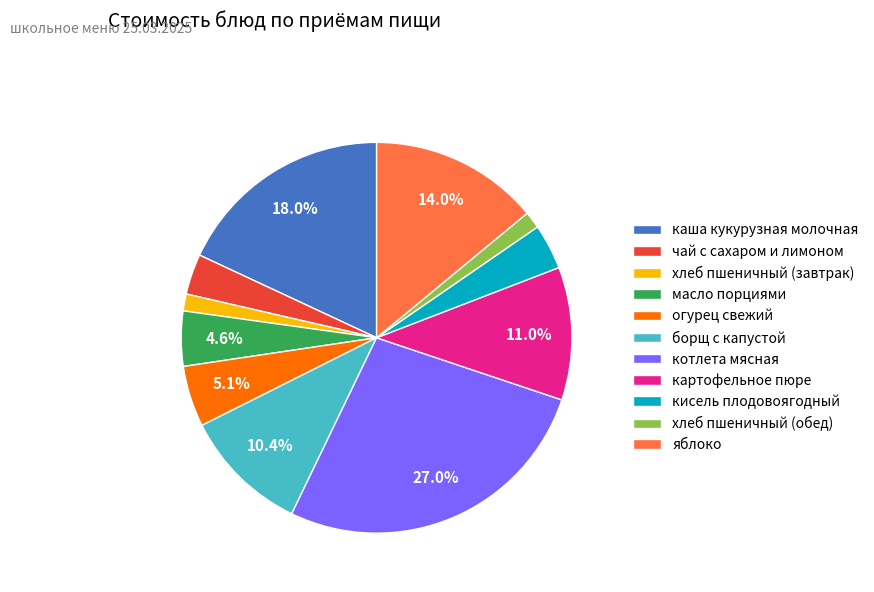

Does any single category account for the majority?

No